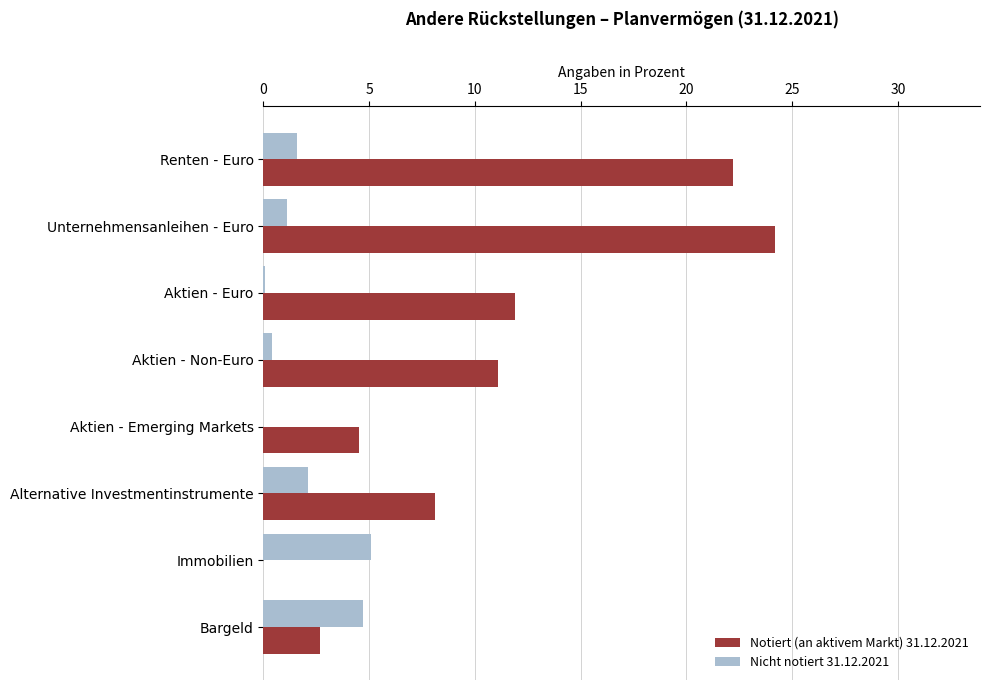

What is the approximate value of Nicht notiert 31.12.2021 at Bargeld?

4.7